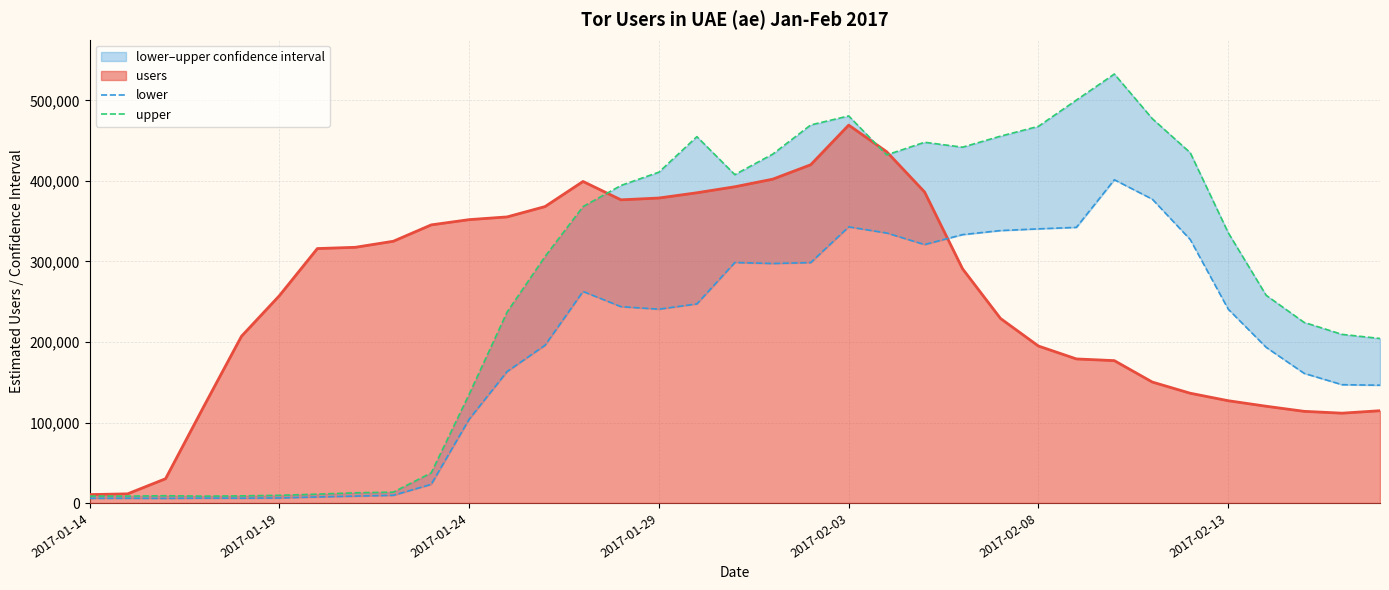

What is the sum of the upper values at 16 and 15?

866040